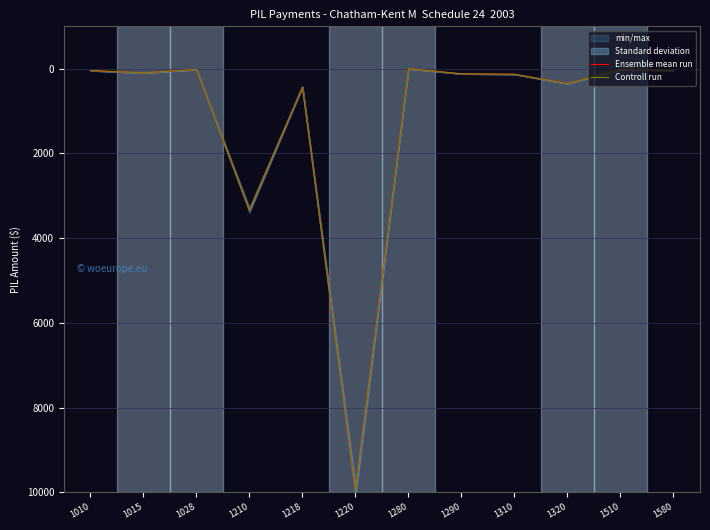

Reading left to right, transcribe all the data shown in this chart.

Ensemble mean run: 1010=44	1015=98	1028=18	1210=3336	1218=432	1220=9949	1280=0	1290=120	1310=131	1320=351	1510=17	1580=40
Controll run: 1010=44	1015=98	1028=18	1210=3336	1218=432	1220=9949	1280=0	1290=120	1310=131	1320=351	1510=17	1580=40